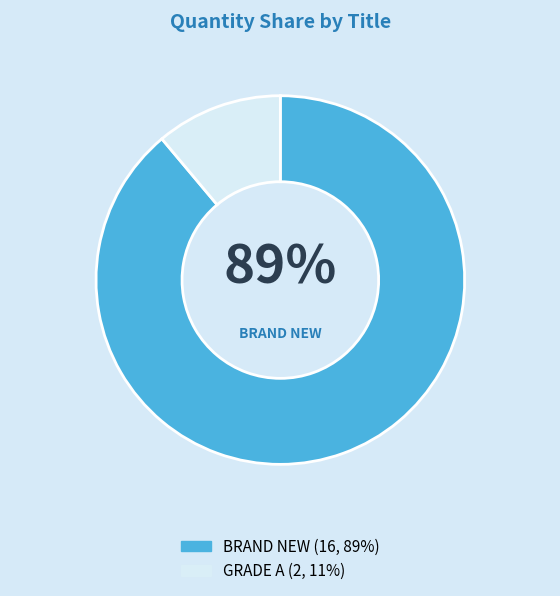

To the nearest percent, what is the combined percentage of BRAND NEW and GRADE A?

100%